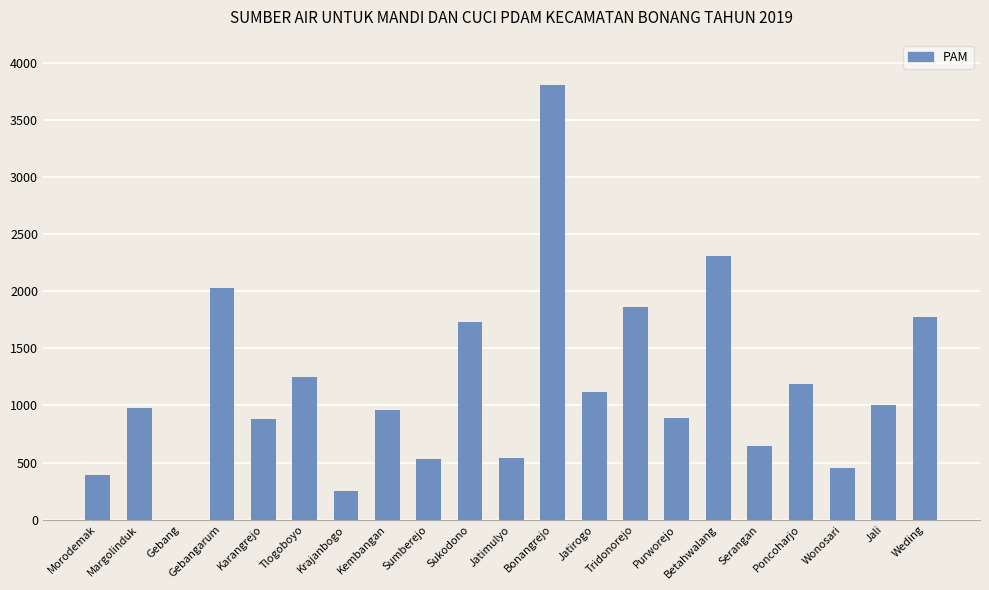

What is the sum of all values?

24577